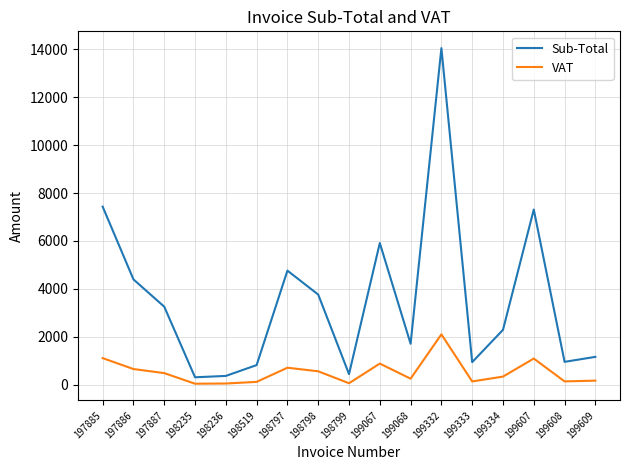

Rank the series by their average value, from highest to lowest.

Sub-Total, VAT